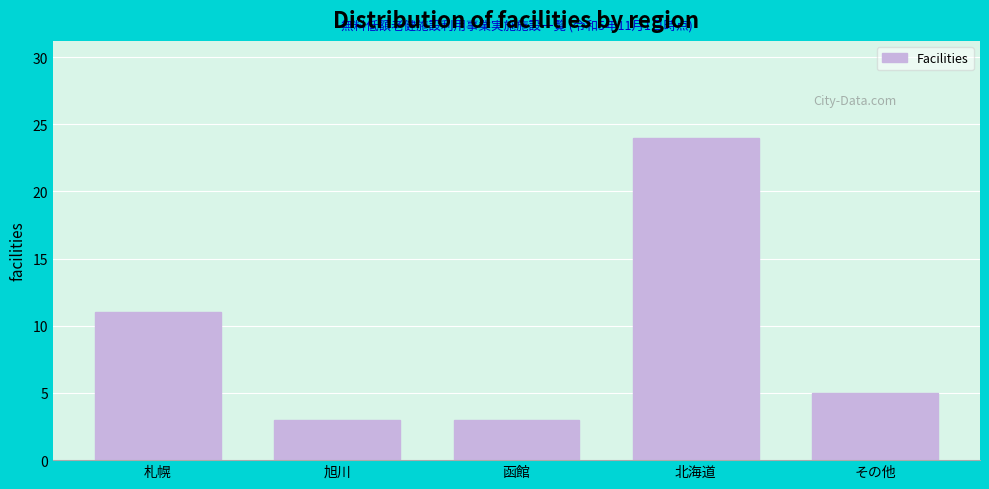

Reading left to right, extract all data points from this chart.

札幌=11	旭川=3	函館=3	北海道=24	その他=5